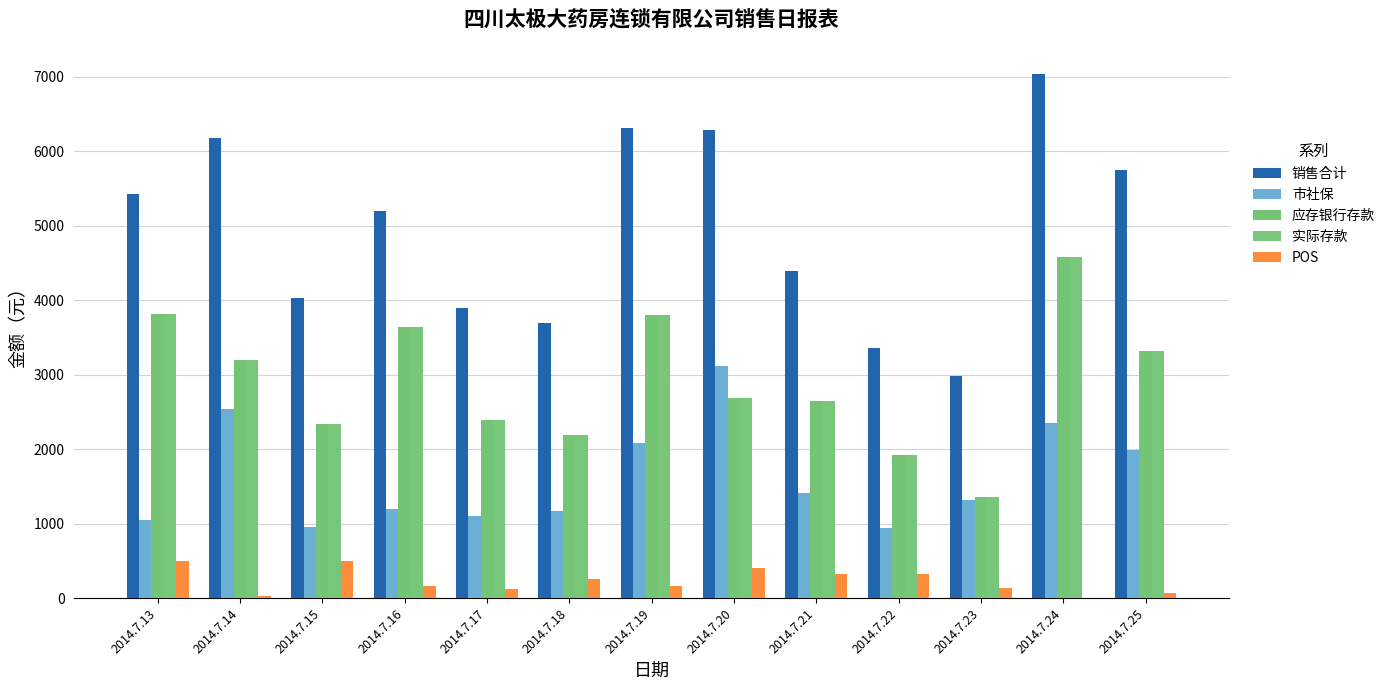

What is the spread (max minus min) of values at 2014.7.20?

5886.3